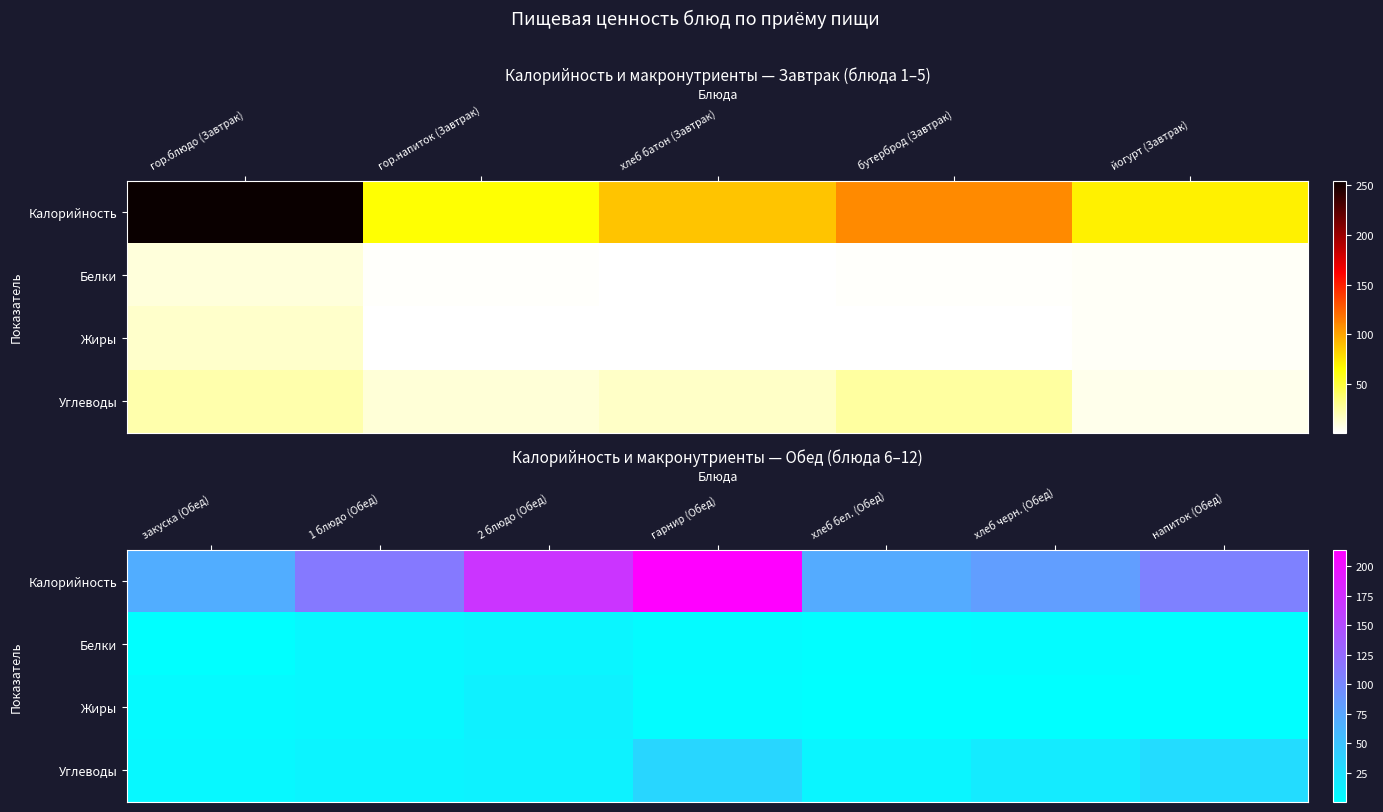

Which series has the largest total across all categories?

Калорийность